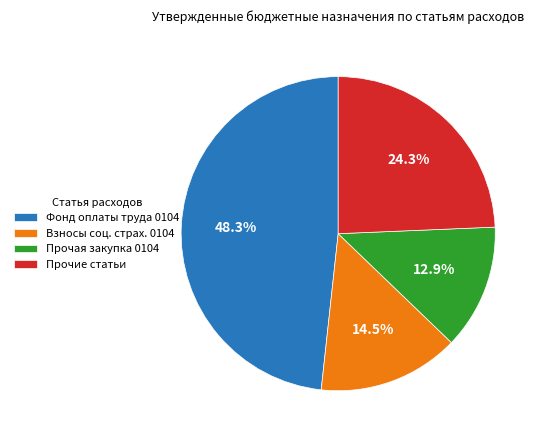

Which has a higher value, Прочая закупка 0104 or Прочие статьи?

Прочие статьи